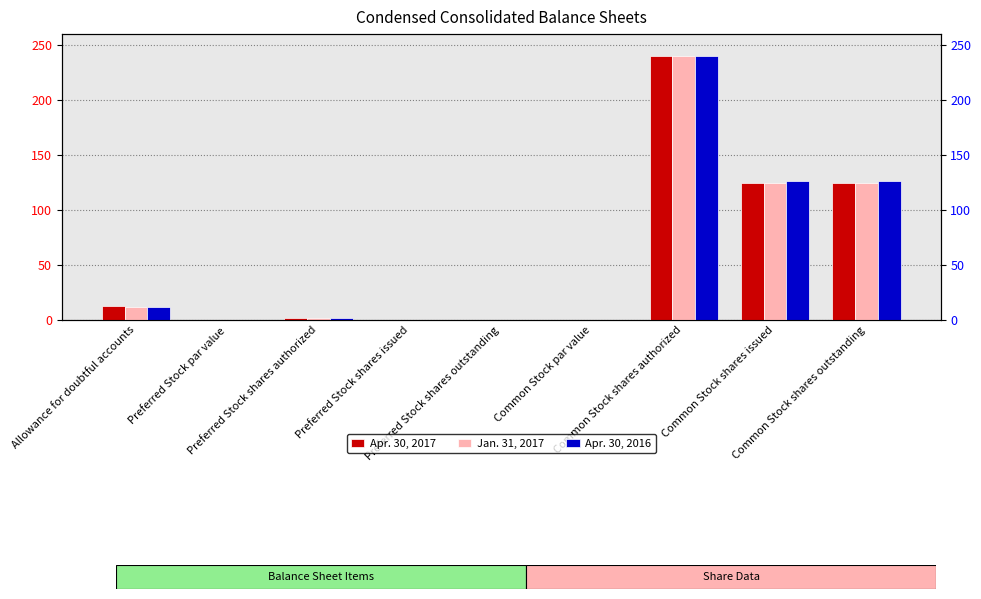

What is the value of the Apr. 30, 2017 bar at the 3rd from the left?

2.0